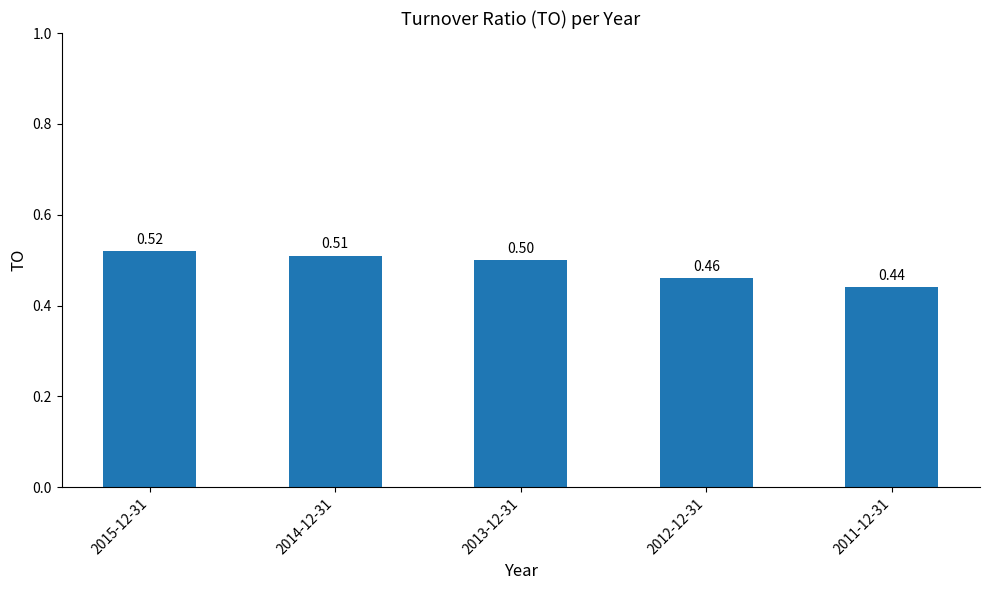

What position from the right is 2013-12-31?

3